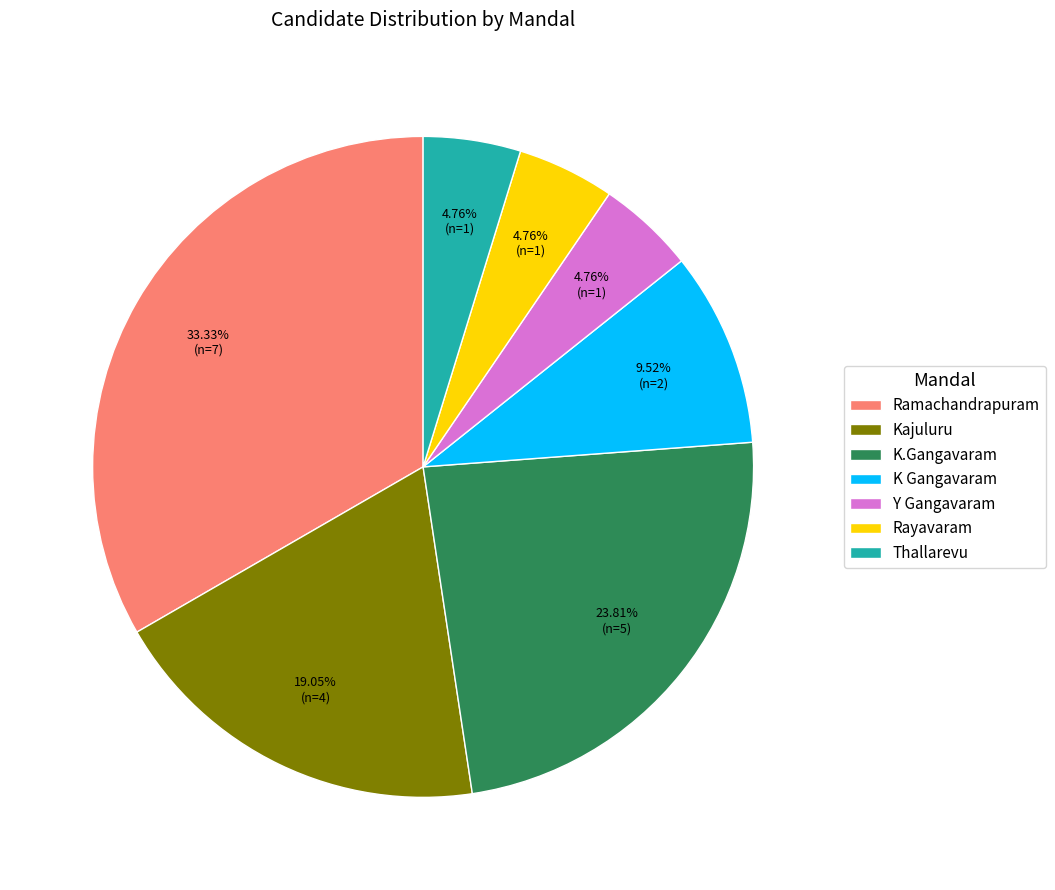

Does Thallarevu represent more than half of the total?

No